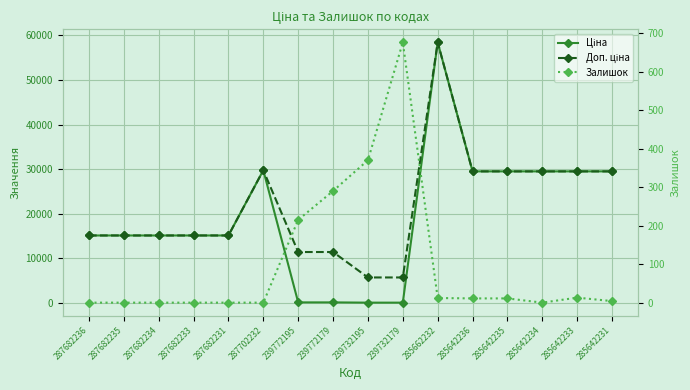

What is the sum of the Доп. ціна values at 285642233 and 287682234?

44611.5